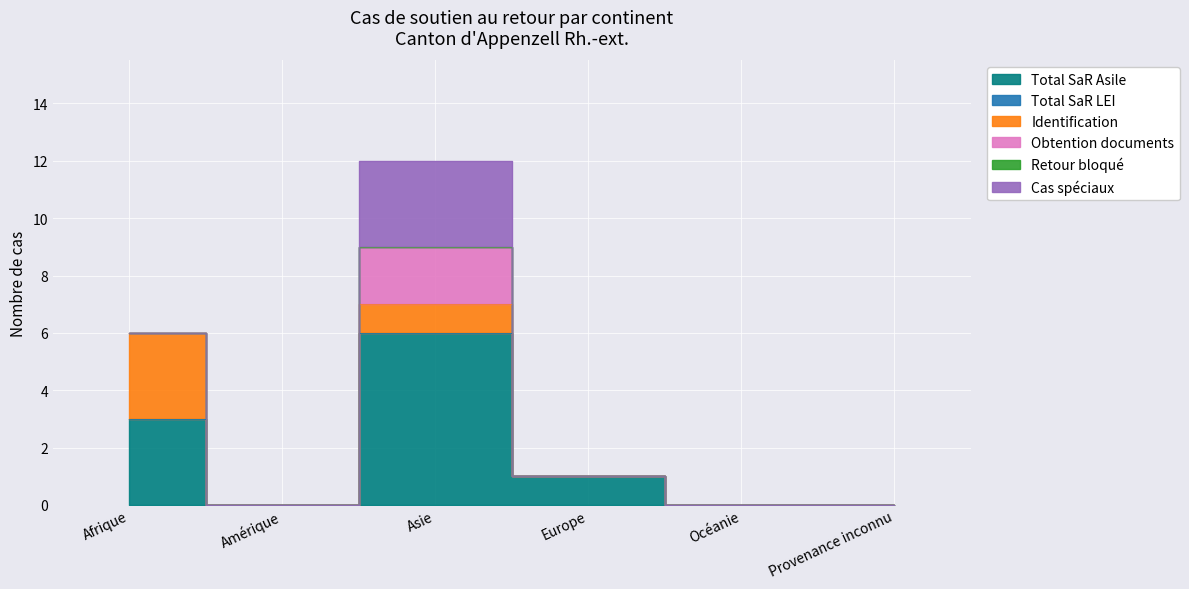

At which category does the chart reach its minimum across all series?

Amérique